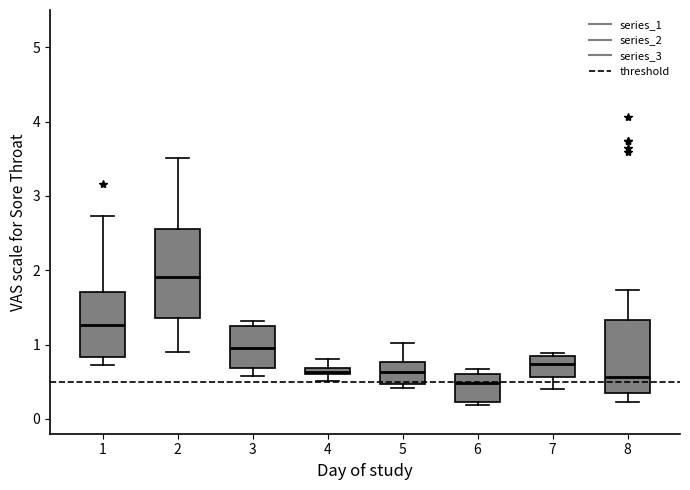

Which box is the tallest, from its lower edge to its upper edge?

2